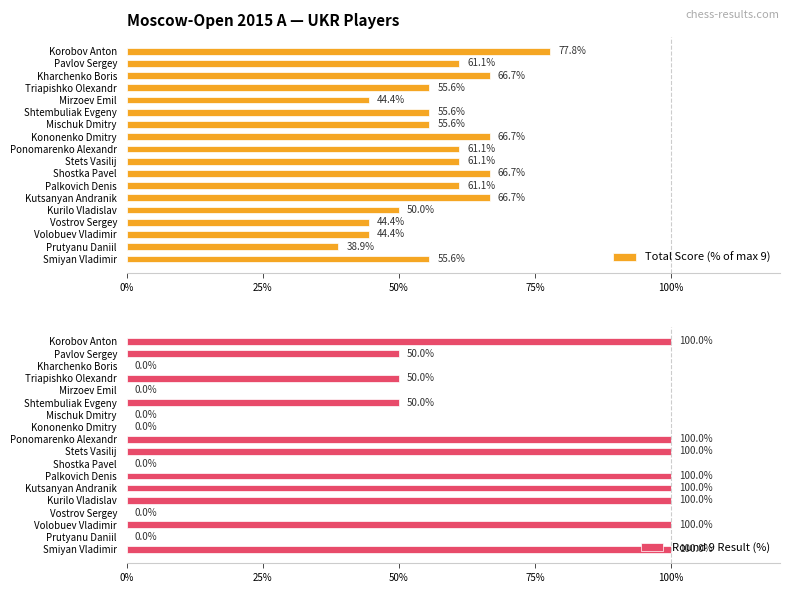

List the series in order of their peak value, highest first.

Round 9 Result (%), Total Score (% of max 9)